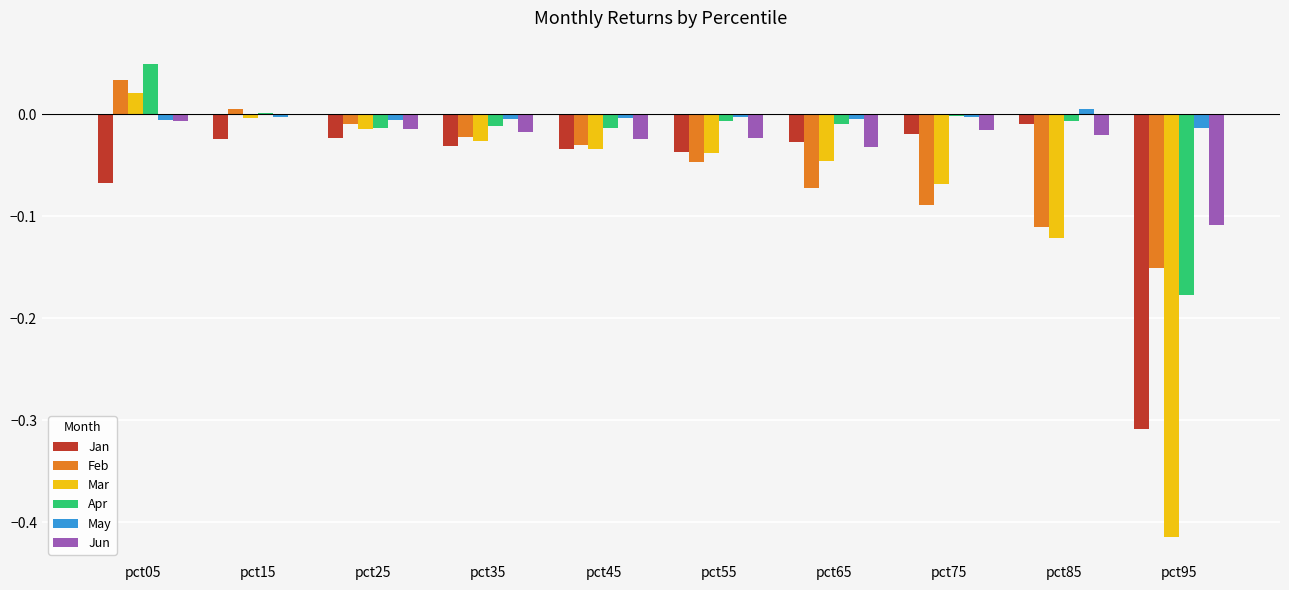

How many data points does each series have?

10